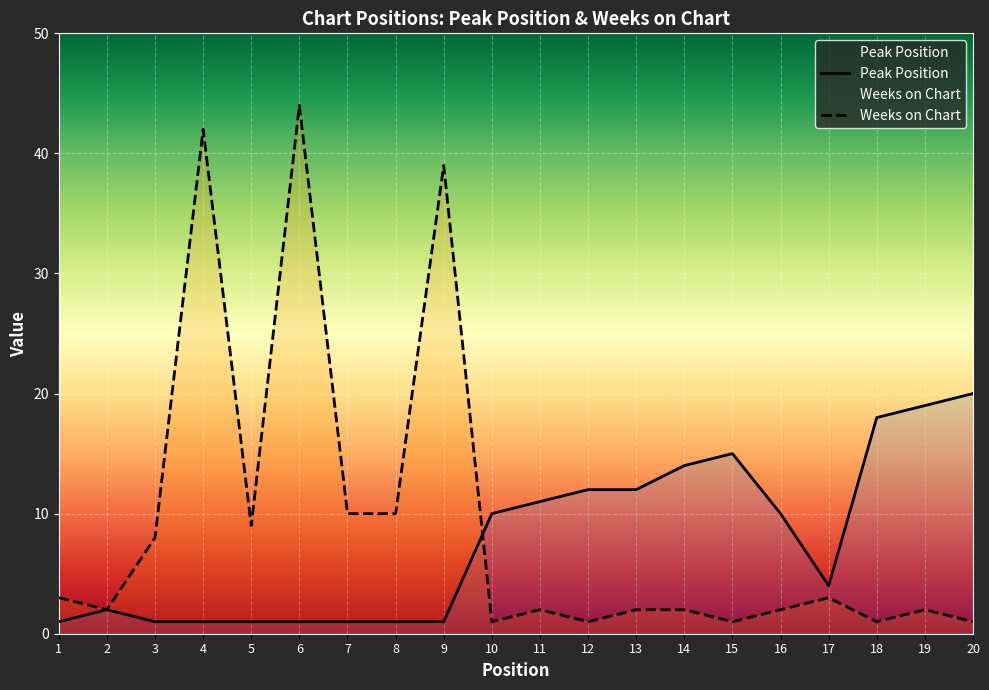

At which label does Peak Position first exceed 10?

11